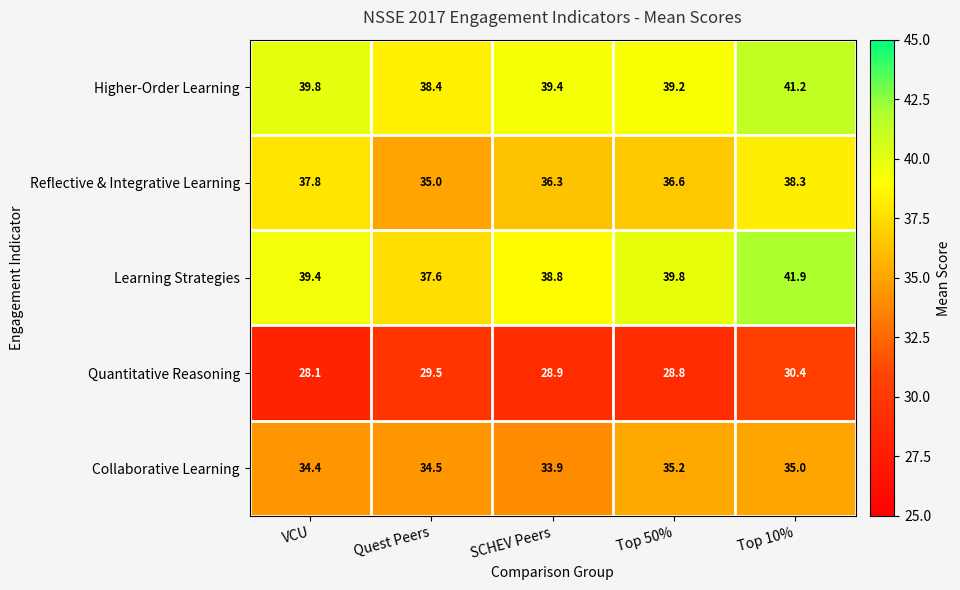

What is the difference between the Reflective & Integrative Learning values at Quest Peers and VCU?

2.8